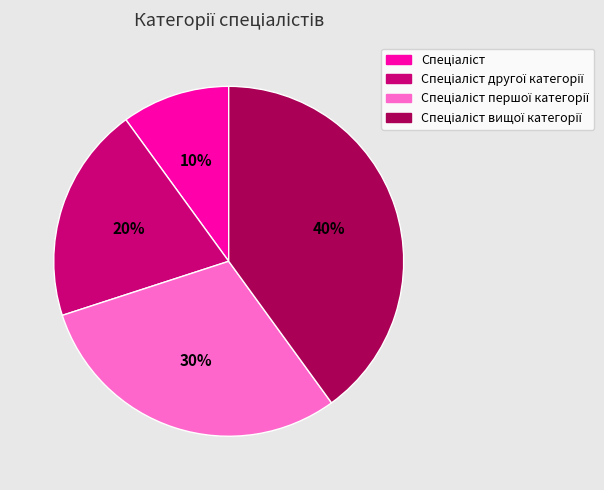

Does any single category account for the majority?

No